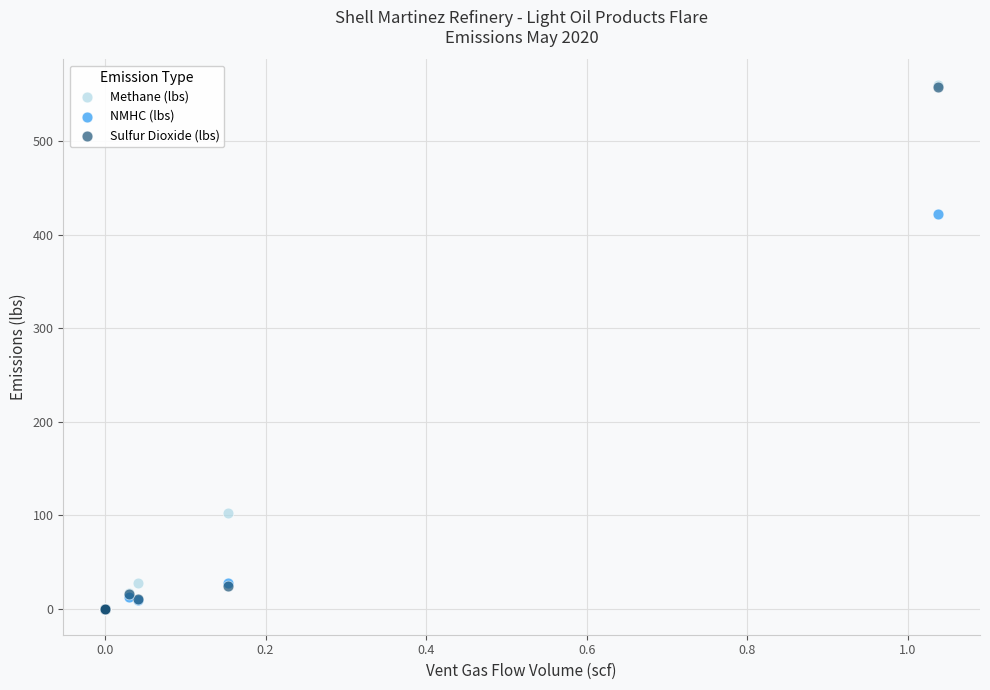

In the Methane (lbs) series, what Y value is closest to 279?

102.1